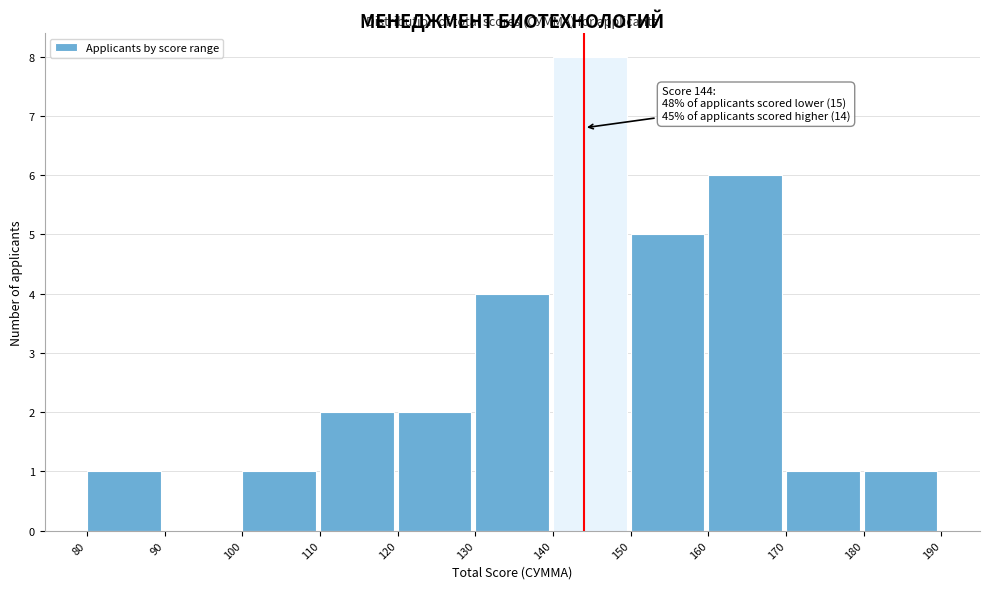

Over which range of the x-axis is the bar tallest?

140 to 150